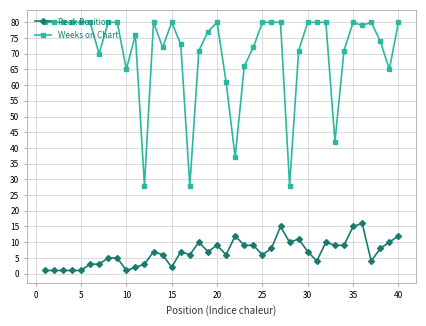

Rank the series by their average value, from highest to lowest.

Weeks on Chart, Peak Position